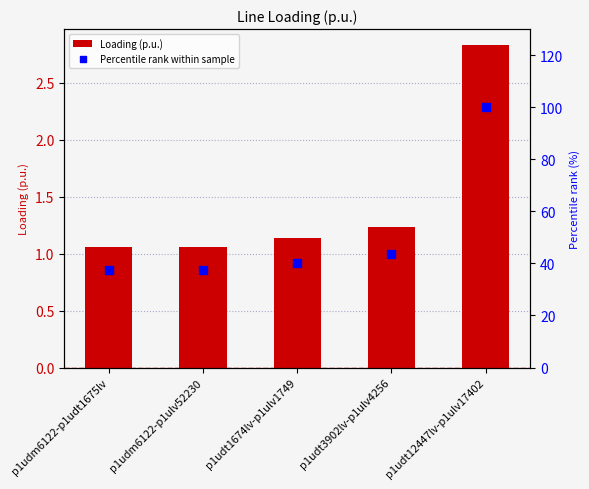

What are all the series names shown in the legend?

Loading (p.u.), Percentile rank within sample